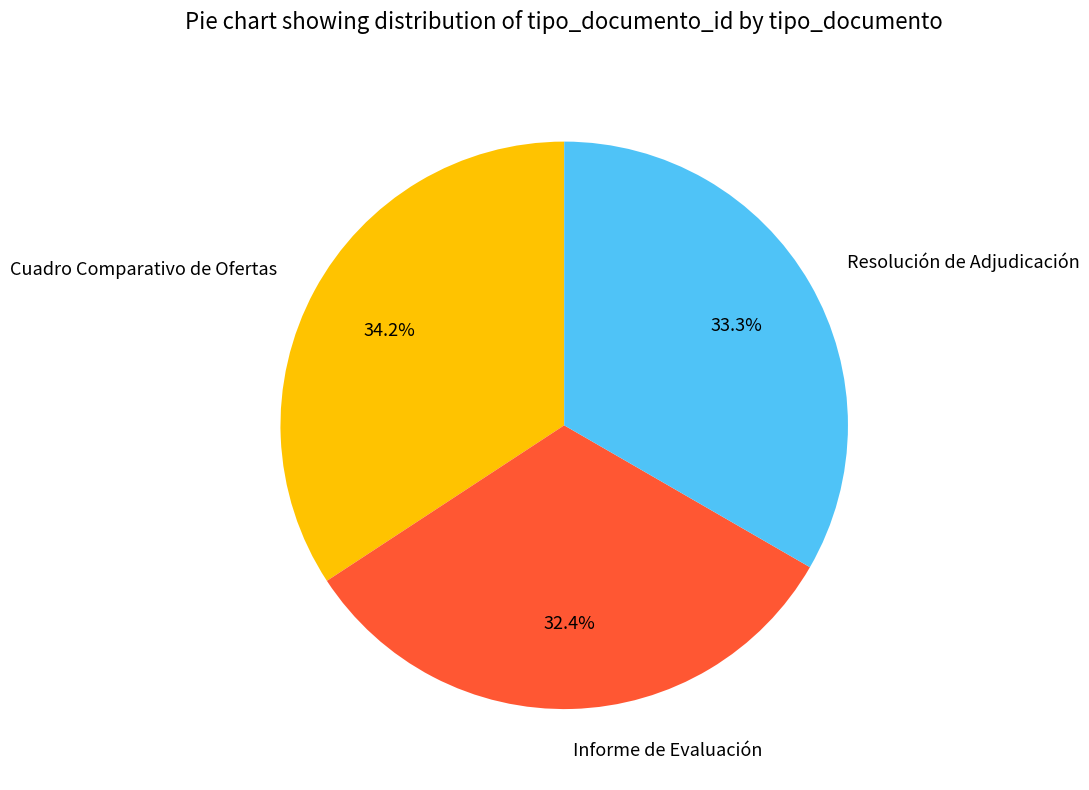

Does any single category account for the majority?

No